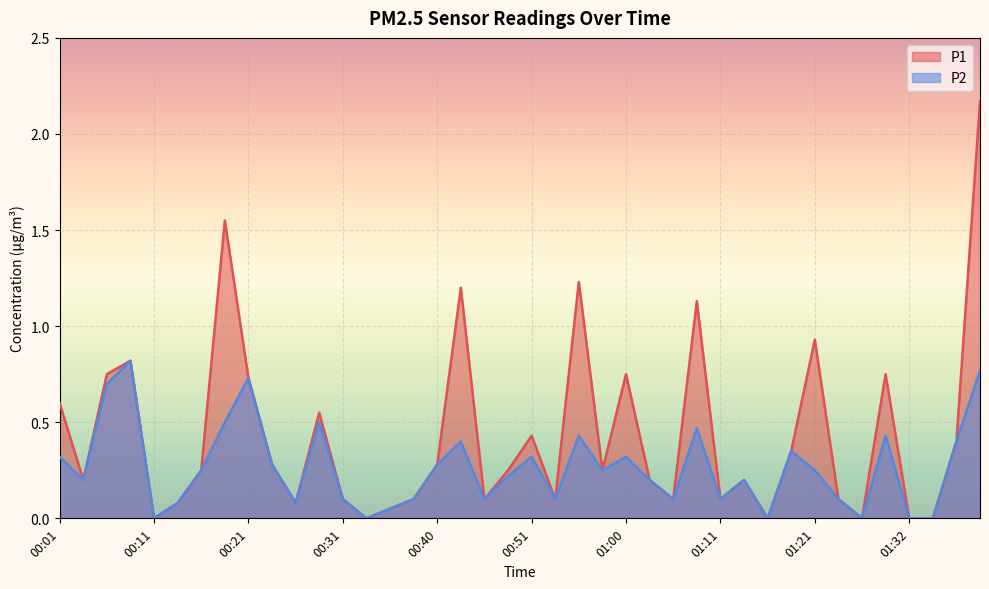

Reading left to right, what are all the values shown in this chart?

P1: 0.6	0.2	0.8	0.8	0.0	0.1	0.2	1.6	0.7	0.3	0.1	0.6	0.1	0.0	0.1	0.1	0.3	1.2	0.1	0.2	0.4	0.1	1.2	0.2	0.8	0.2	0.1	1.1	0.1	0.2	0.0	0.3	0.9	0.1	0.0	0.8	0.0	0.0	0.4	2.2
P2: 0.3	0.2	0.7	0.8	0.0	0.1	0.2	0.5	0.7	0.3	0.1	0.5	0.1	0.0	0.1	0.1	0.3	0.4	0.1	0.2	0.3	0.1	0.4	0.2	0.3	0.2	0.1	0.5	0.1	0.2	0.0	0.3	0.2	0.1	0.0	0.4	0.0	0.0	0.4	0.8